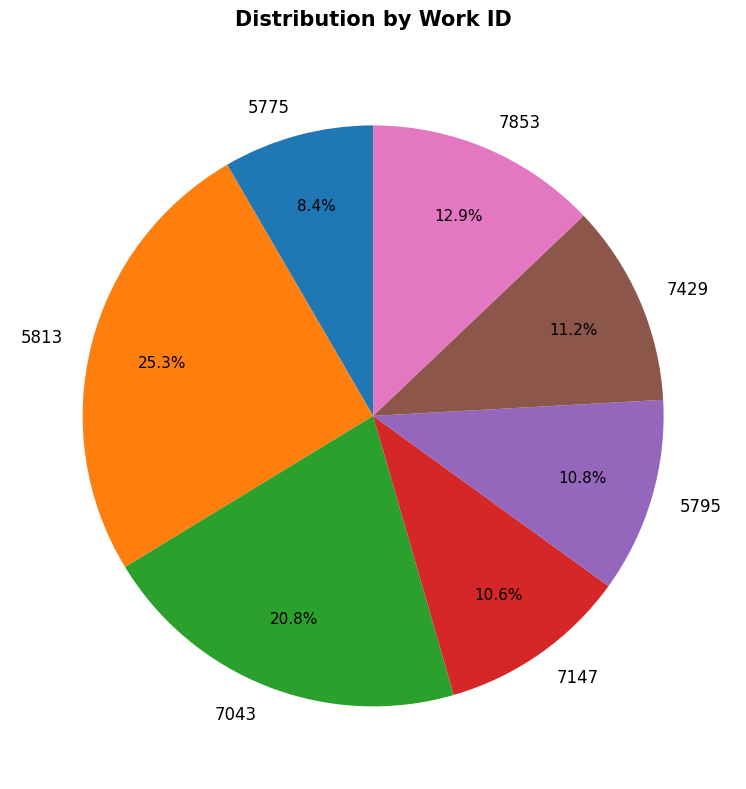

What is the smallest slice in the pie chart?

5775